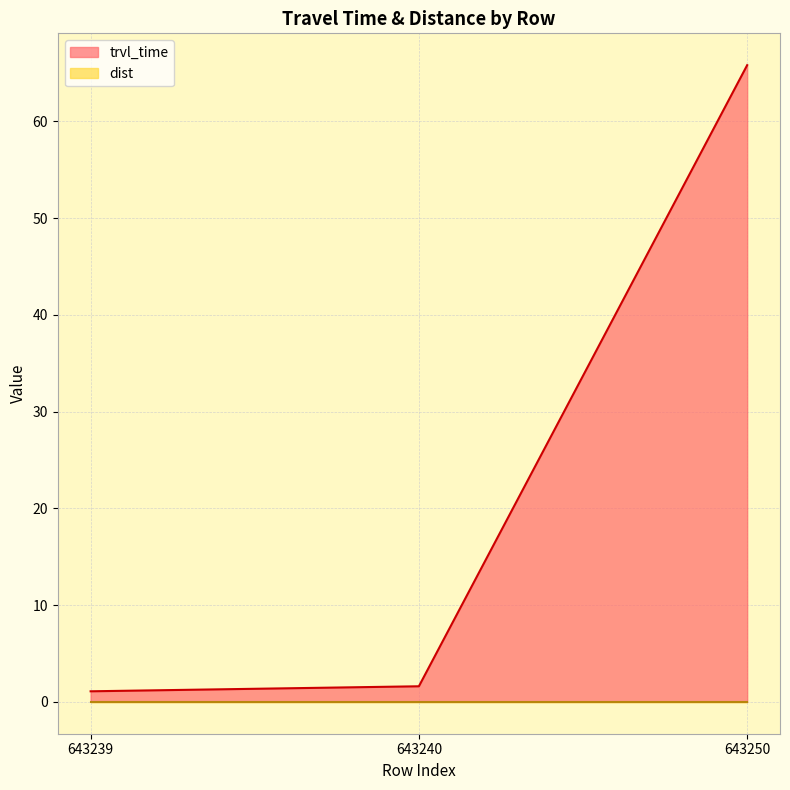

Reading left to right, extract all data points from this chart.

1.1	1.6	65.8